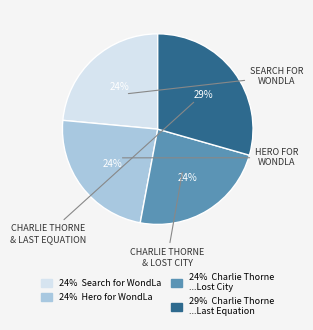

Is there a majority slice in this chart?

No